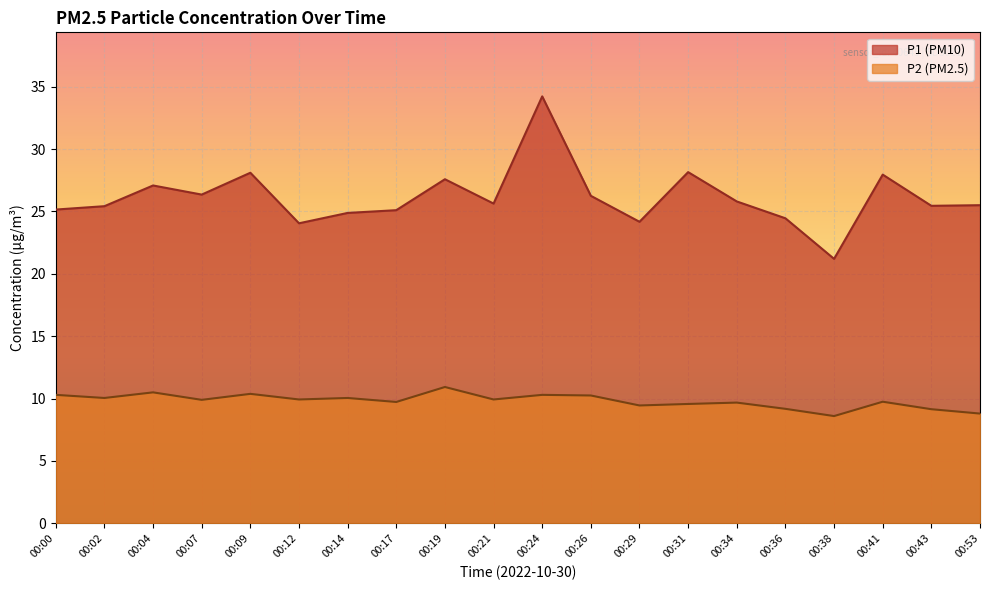

Where is P2 nearest to the value 9?

00:43